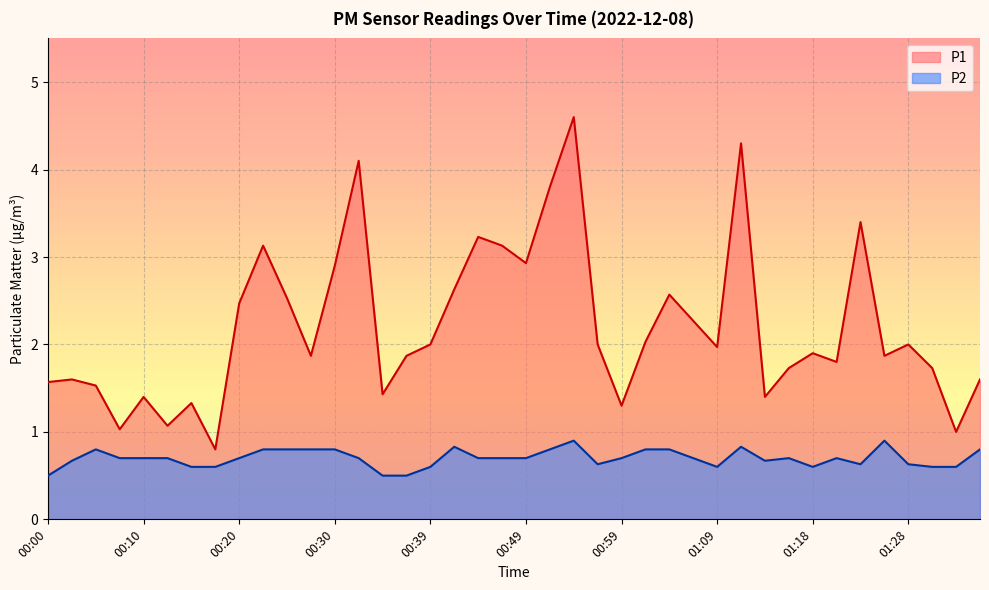

What is the label of the 30th point from the right?

00:25